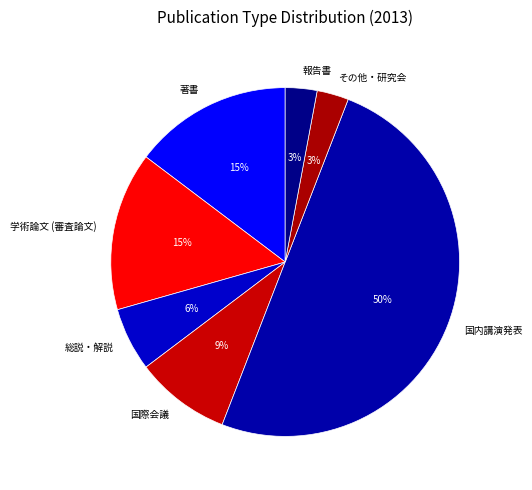

To the nearest percent, what is the combined percentage of その他・研究会 and 学術論文 (審査論文)?

18%